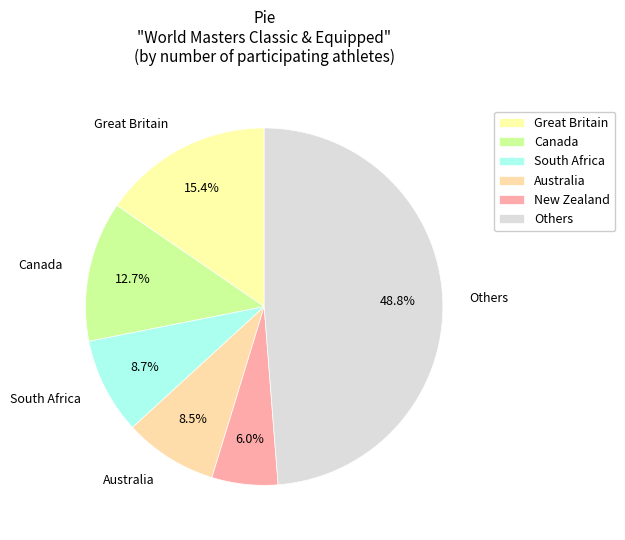

How many slices are in this pie chart?

6